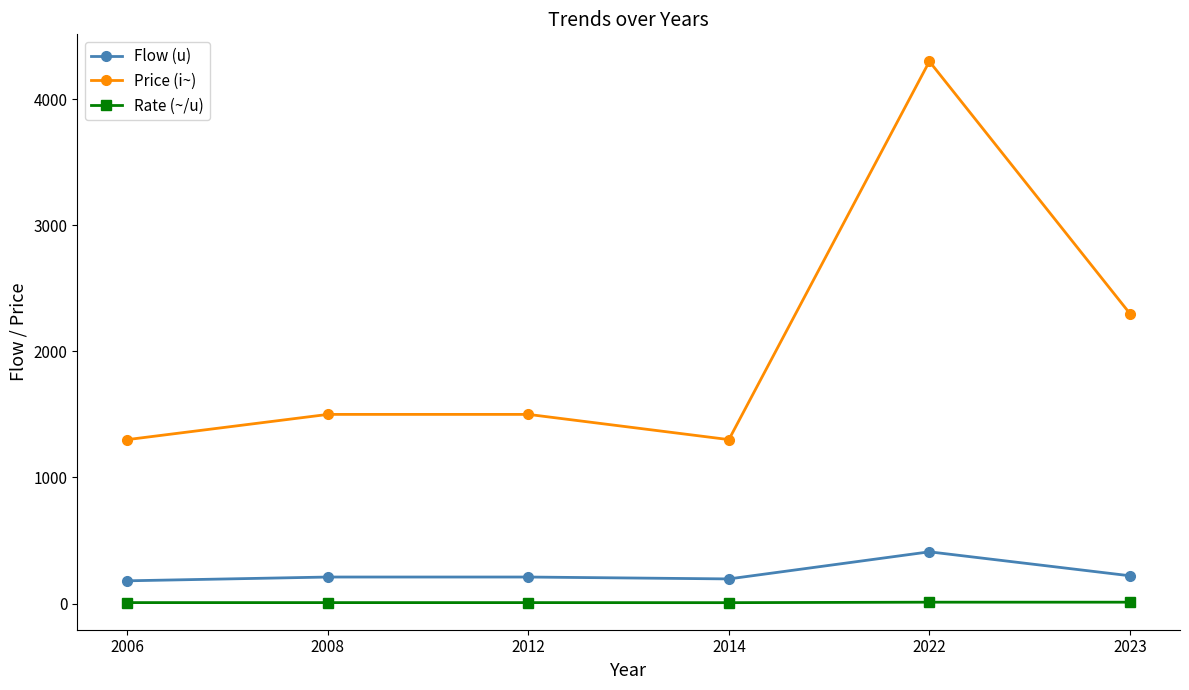

What is the difference between the Price (i~) values at 2023 and 2008?

800.0